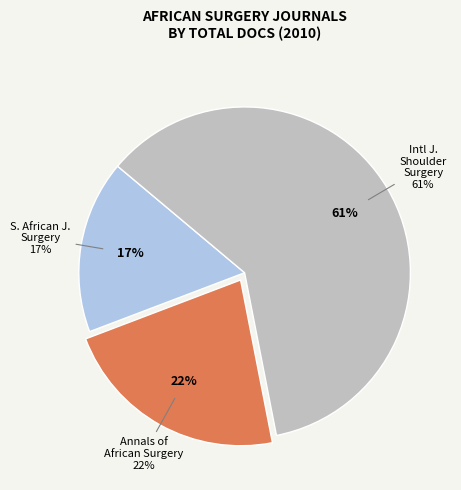

To the nearest percent, what portion does South African Journal of Surgery represent?

17%